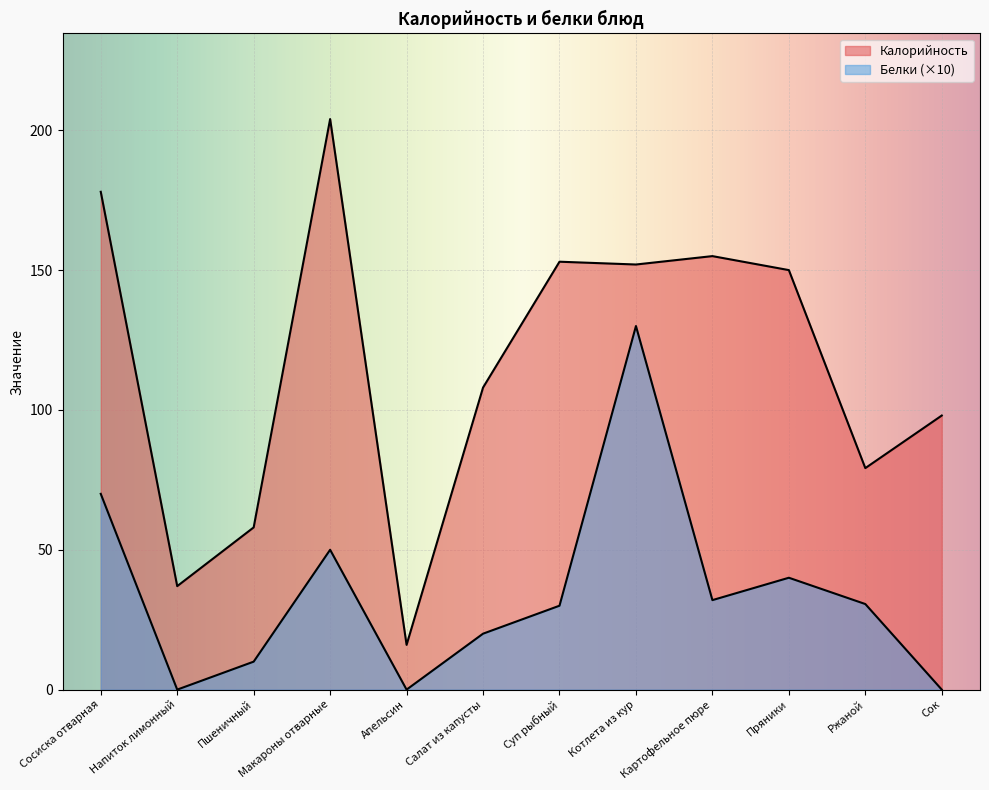

True or false: Белки has more than 0 interior local peaks.

True